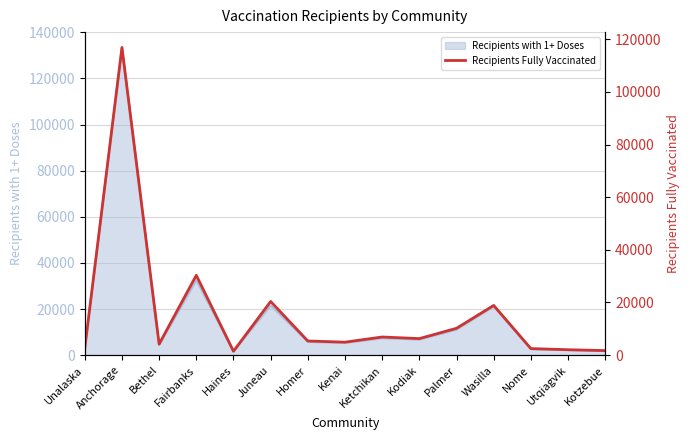

What is the change in value from Juneau to Kotzebue?

-18661